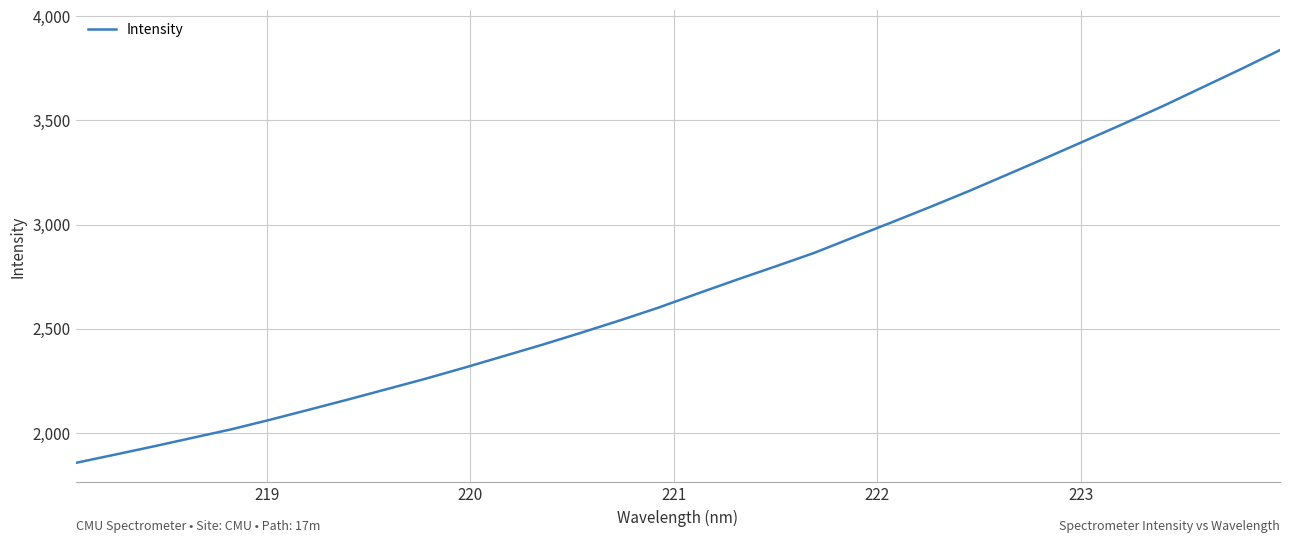

What is the greatest value displayed?

3837.5